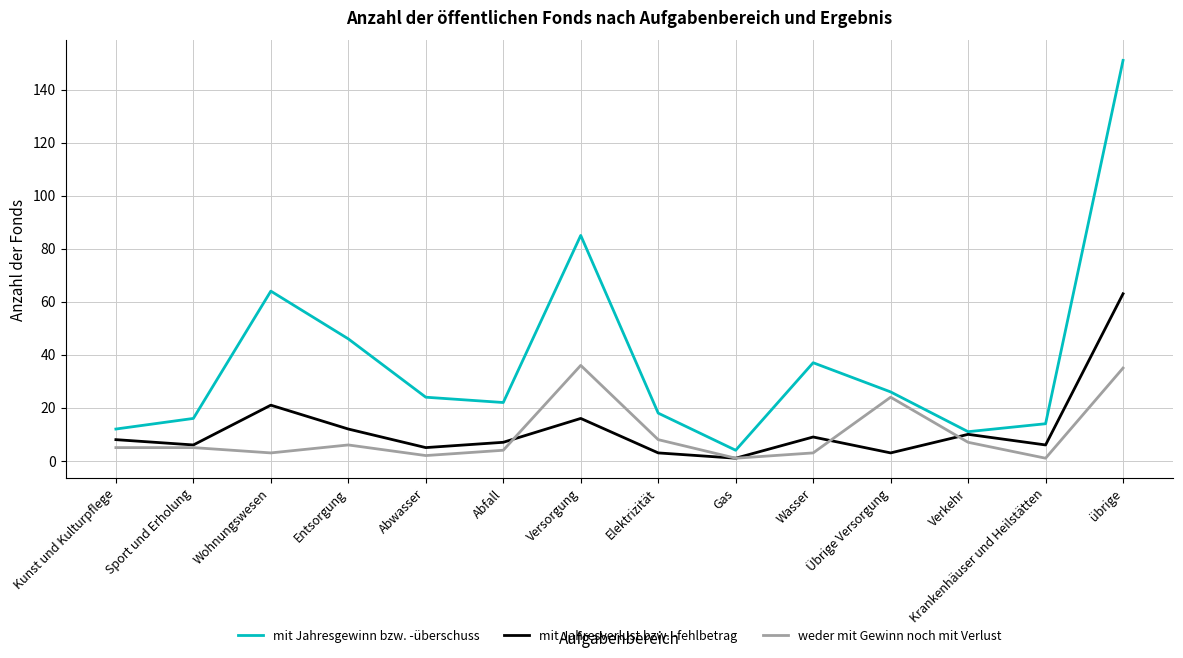

What position from the left is Verkehr?

12